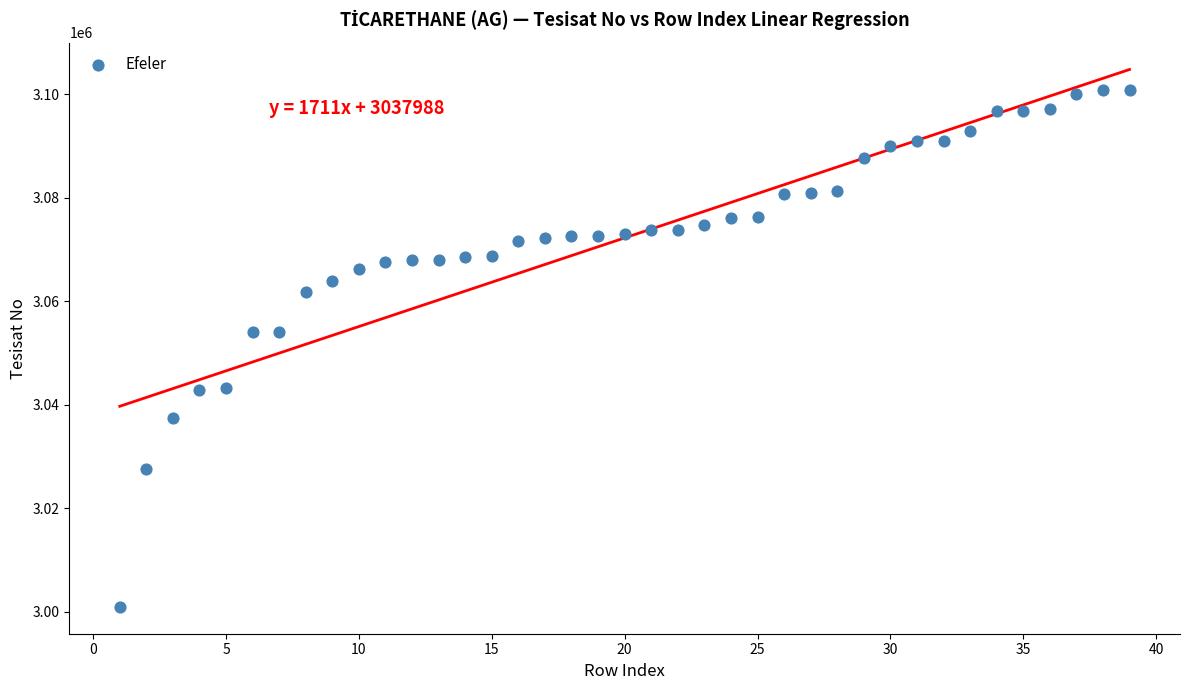

What is the range of X values (max minus min)?

38